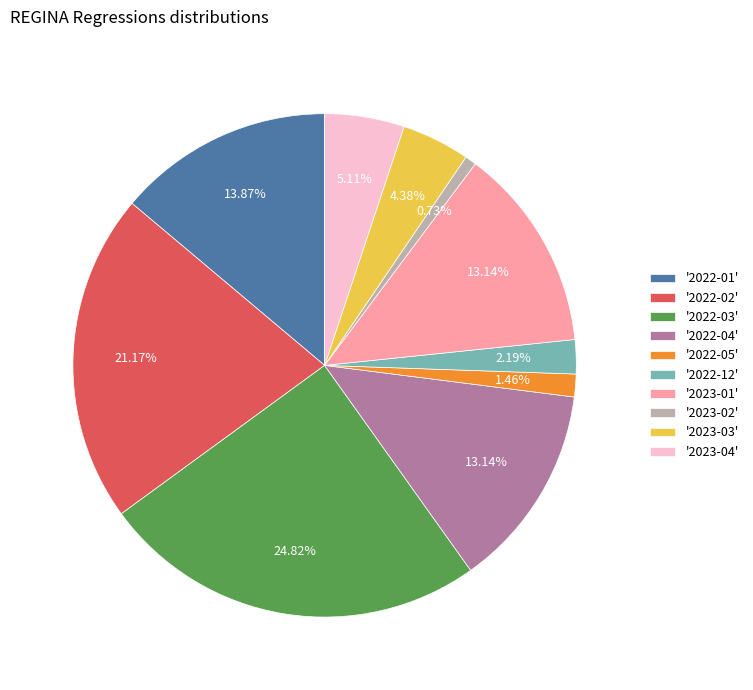

Combined, do '2022-05' and '2022-02' account for over 50%?

No